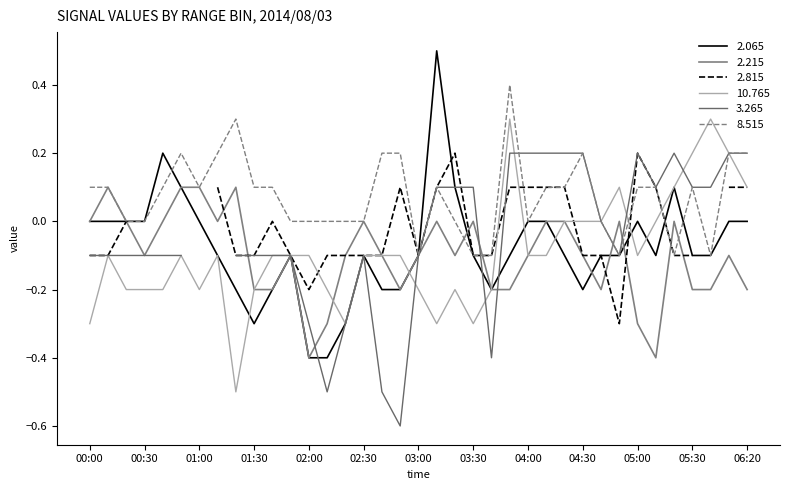

After their last crossing, which series has the higher values: 8.515 or 2.065?

8.515